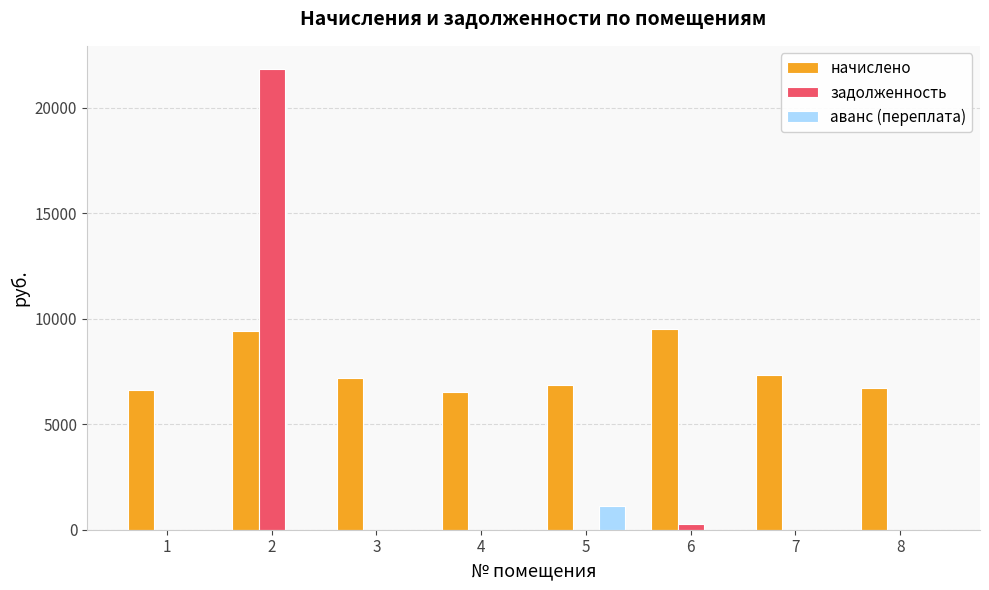

How many data points in начислено are above 7187?

4